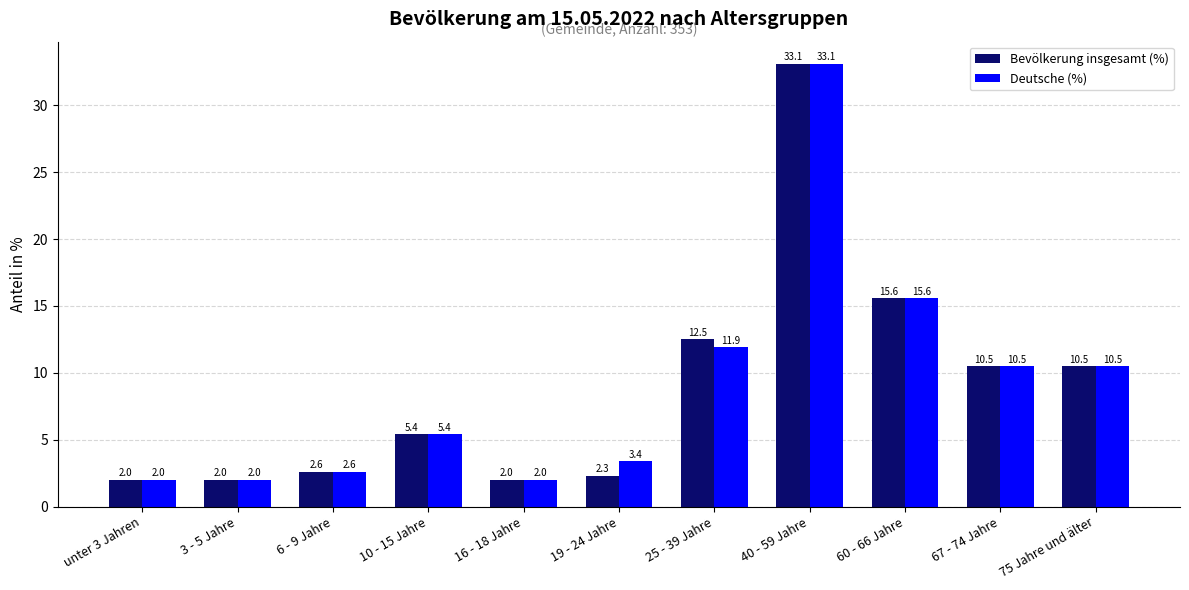

List the series in order of their overall mean, lowest first.

Bevölkerung insgesamt (%), Deutsche (%)